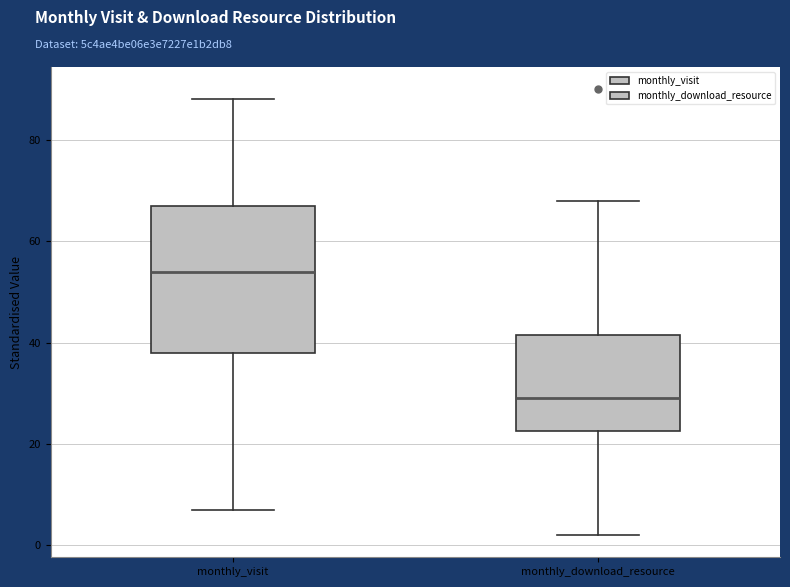

Which box is the tallest, from its lower edge to its upper edge?

monthly_visit